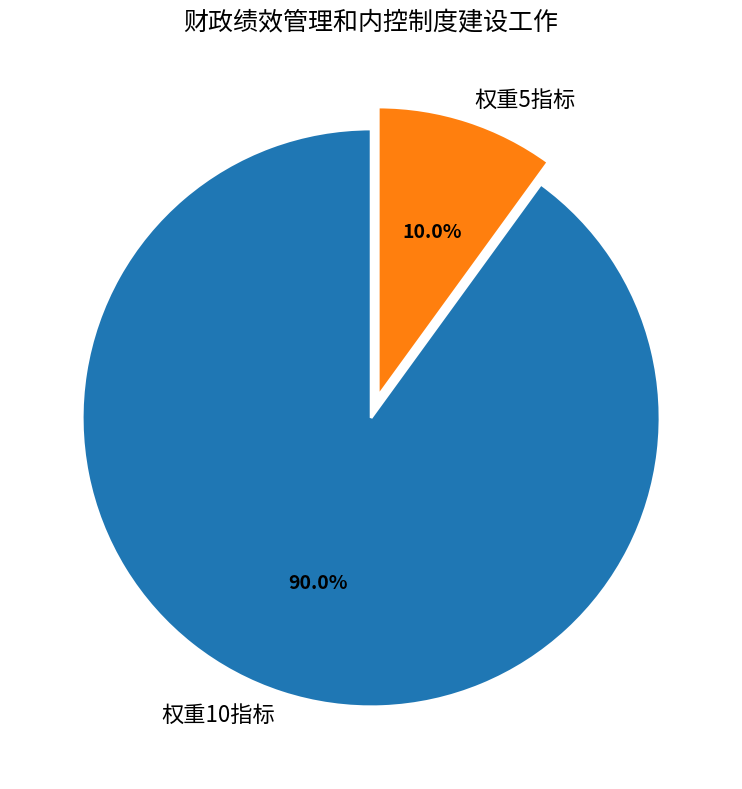

Which category has the smallest portion of the pie?

权重5指标